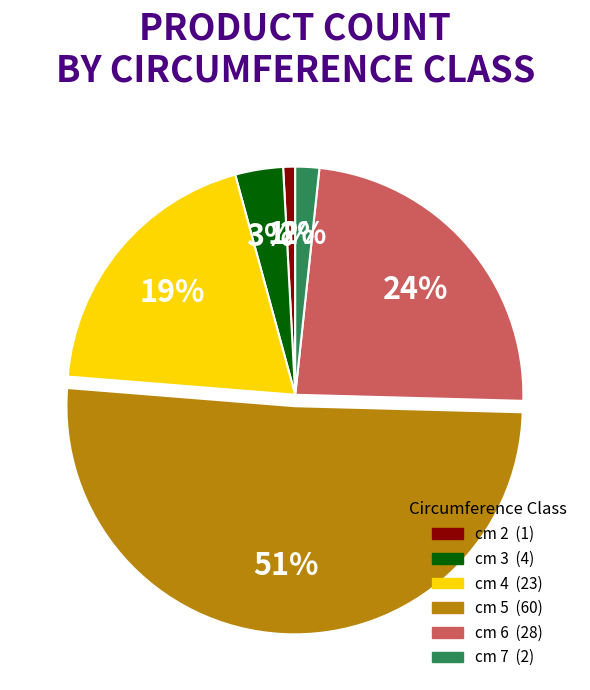

To the nearest percent, what is the difference between the largest and smallest slice percentages?

50%